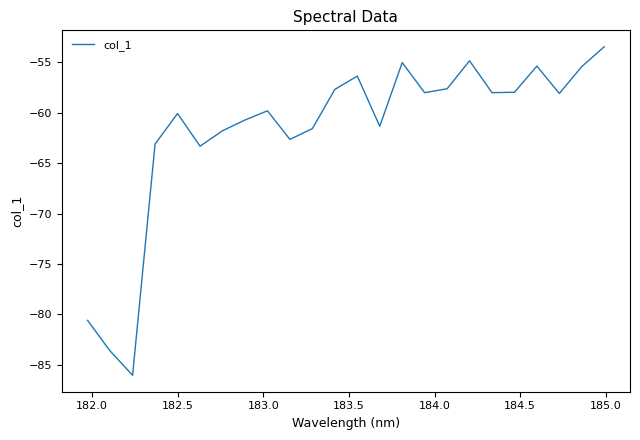

What is the greatest value displayed?

-53.4